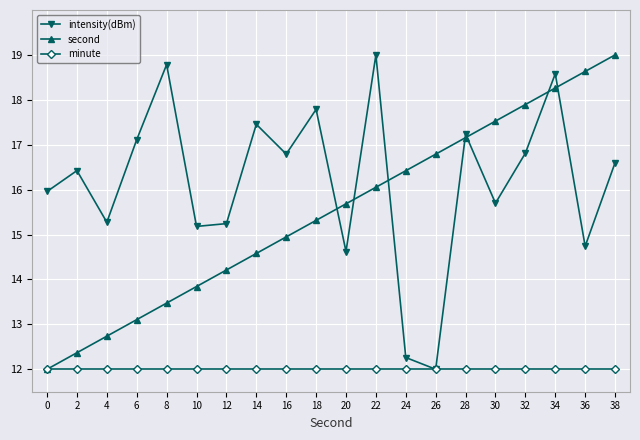

What is the value of the second point at the 1st from the left?

12.0